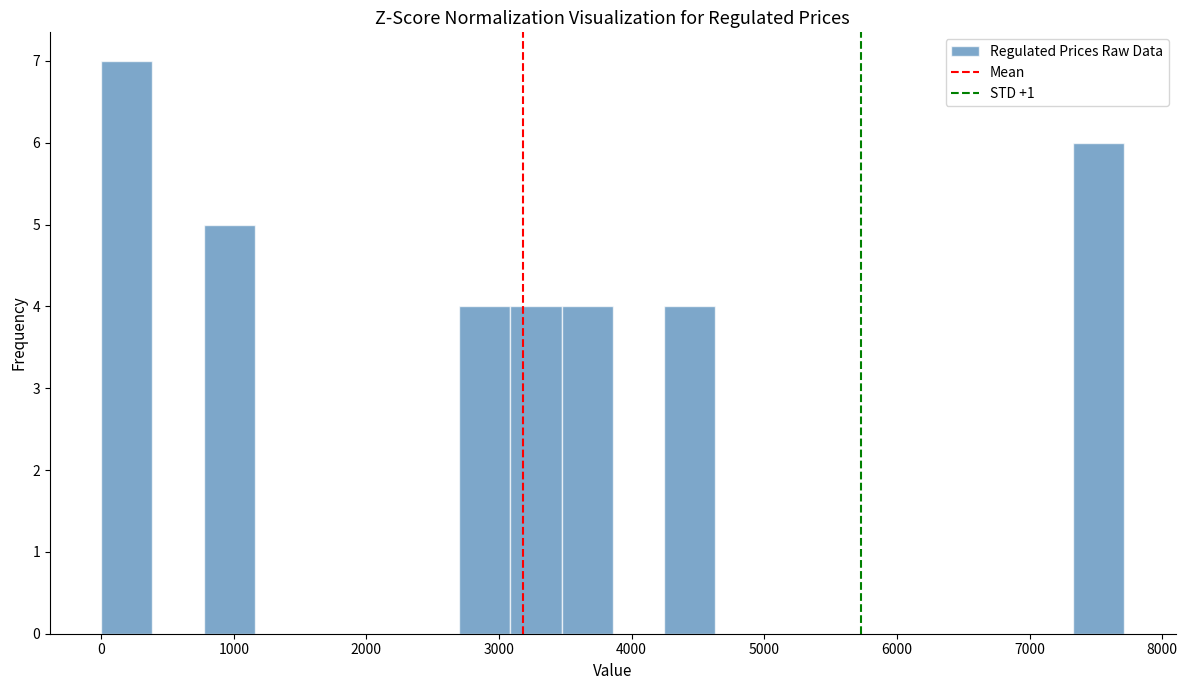

Around what value on the x-axis is the tallest bar? Give the approximate position of its centre, as read against the axis.

200